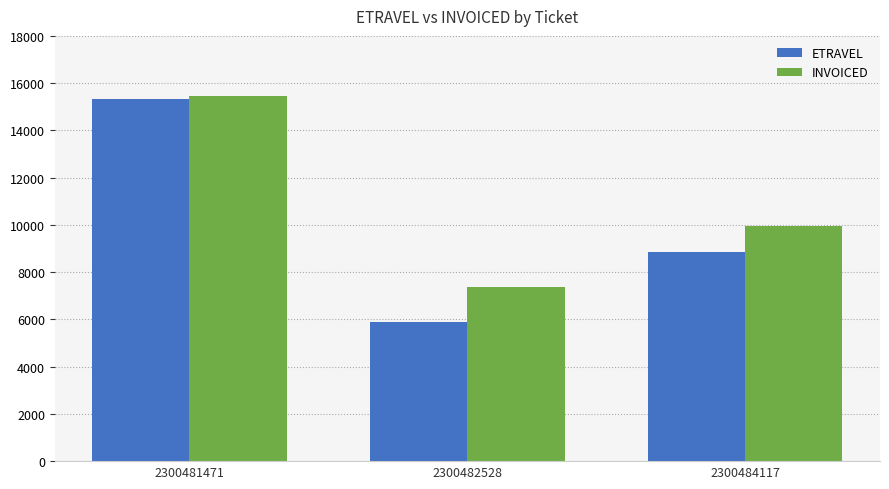

What is the difference between the maximum and minimum values in the ETRAVEL series?

9416.5